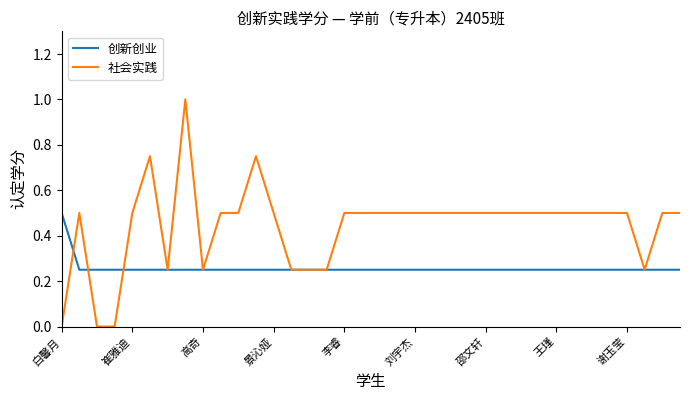

How many lines are shown in the chart?

2